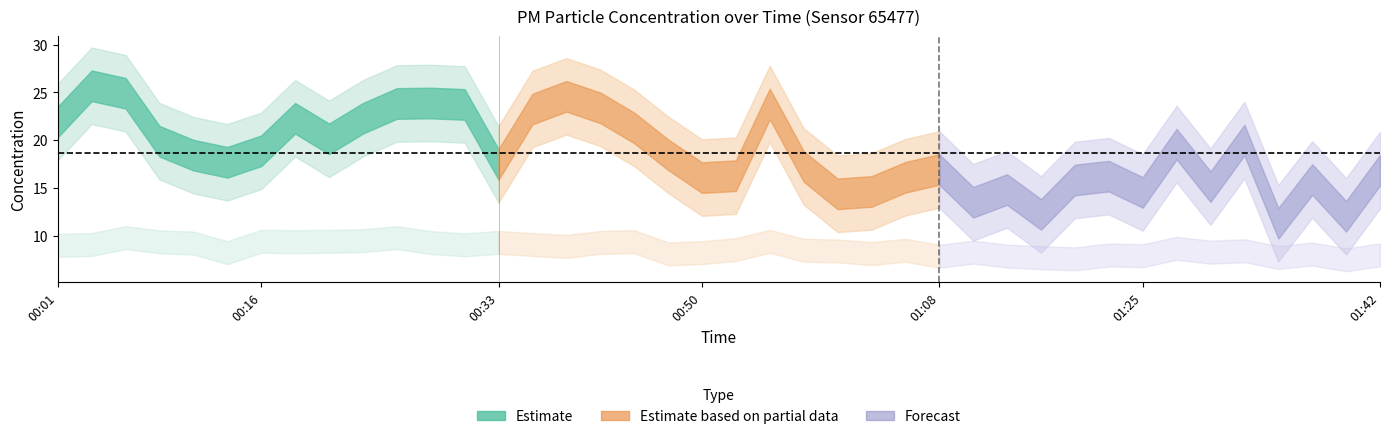

In P1, how many points are lower than both neighbors (excluding endpoints)?

11